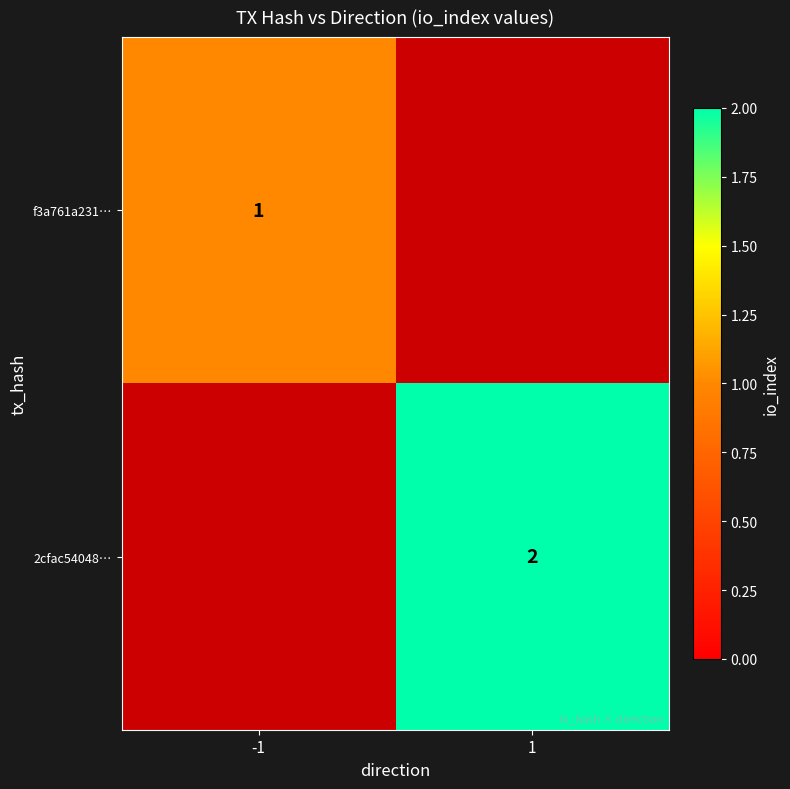

What is the minimum value shown in the chart?

1.0